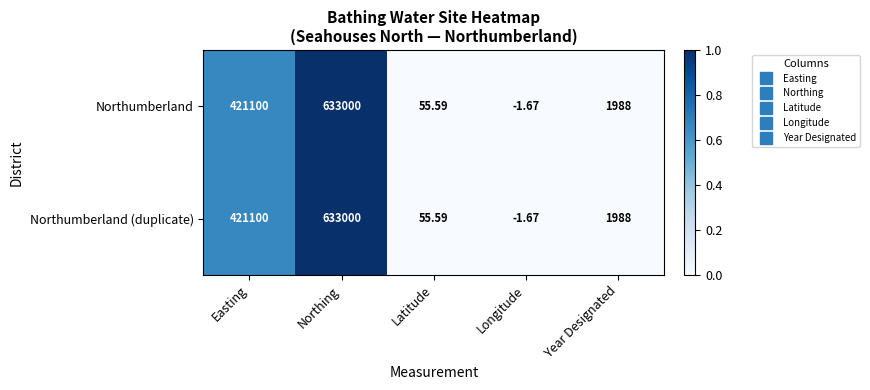

Where does the Northumberland (duplicate) series first go above 1988?

Easting